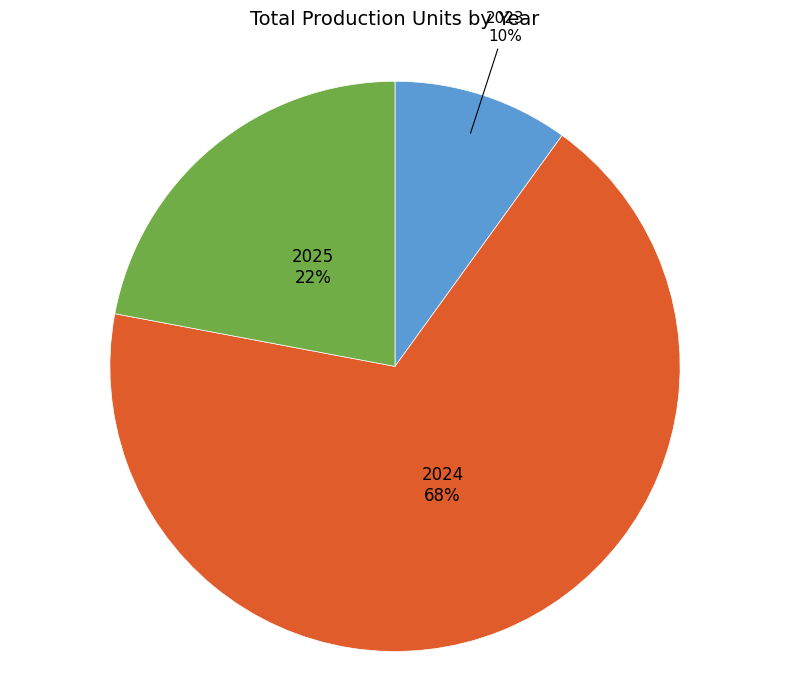

What is the largest slice in the pie chart?

2024